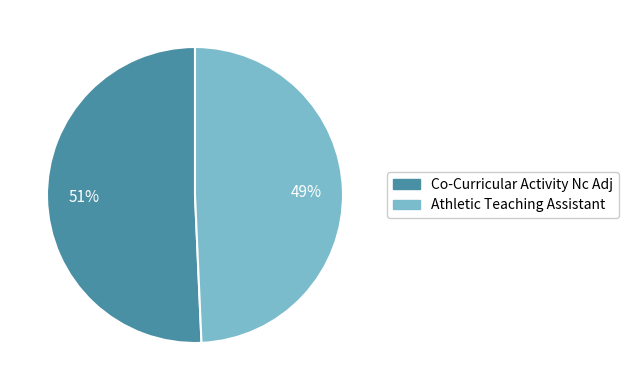

Which slice is the largest?

Co-Curricular Activity Nc Adj